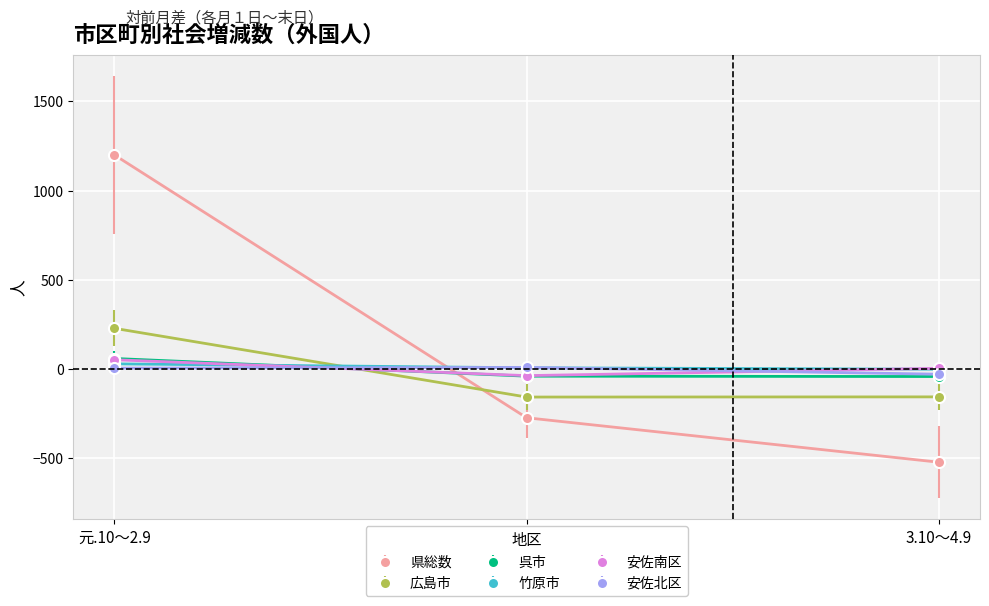

What is the difference between the highest and lowest values at 2.10～3.9?

282